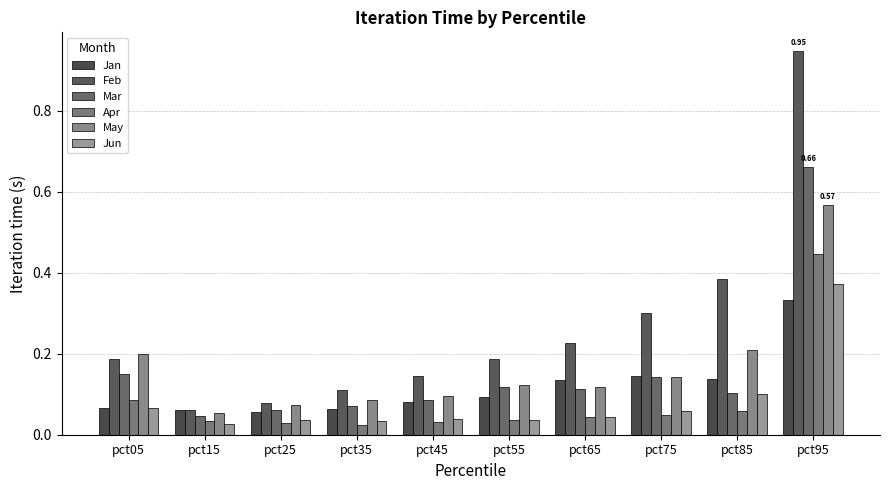

How many categories are shown in the chart?

10